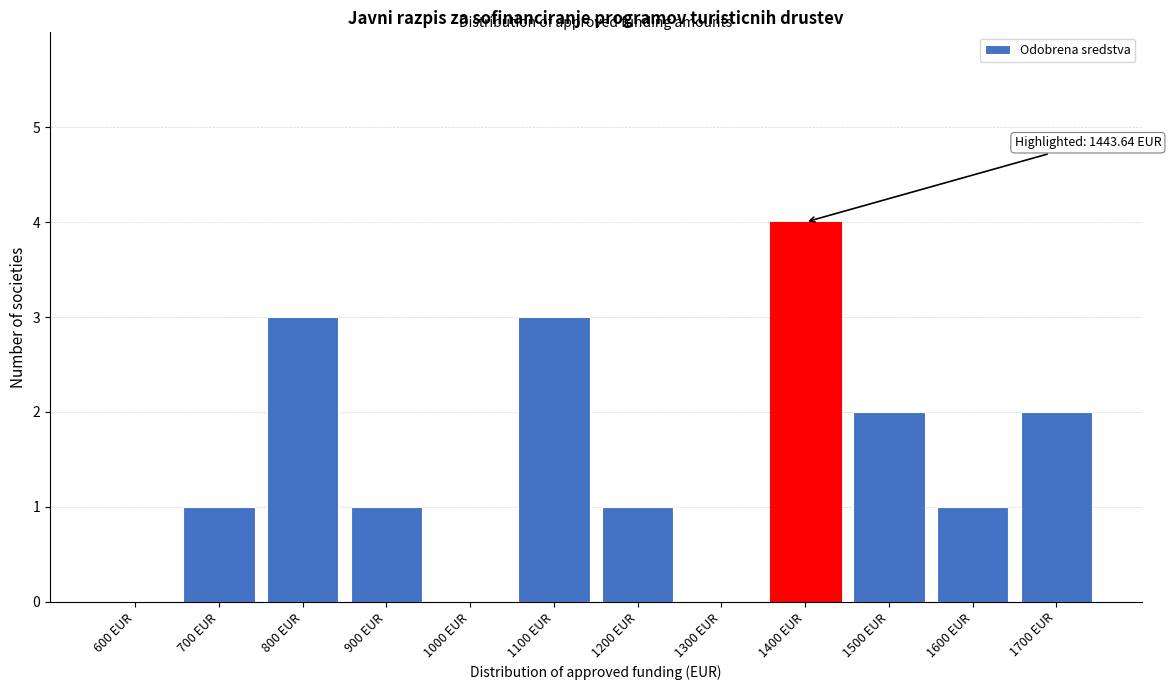

Reading left to right, transcribe all the data shown in this chart.

600 EUR=0	700 EUR=1	800 EUR=3	900 EUR=1	1000 EUR=0	1100 EUR=3	1200 EUR=1	1300 EUR=0	1400 EUR=4	1500 EUR=2	1600 EUR=1	1700 EUR=2